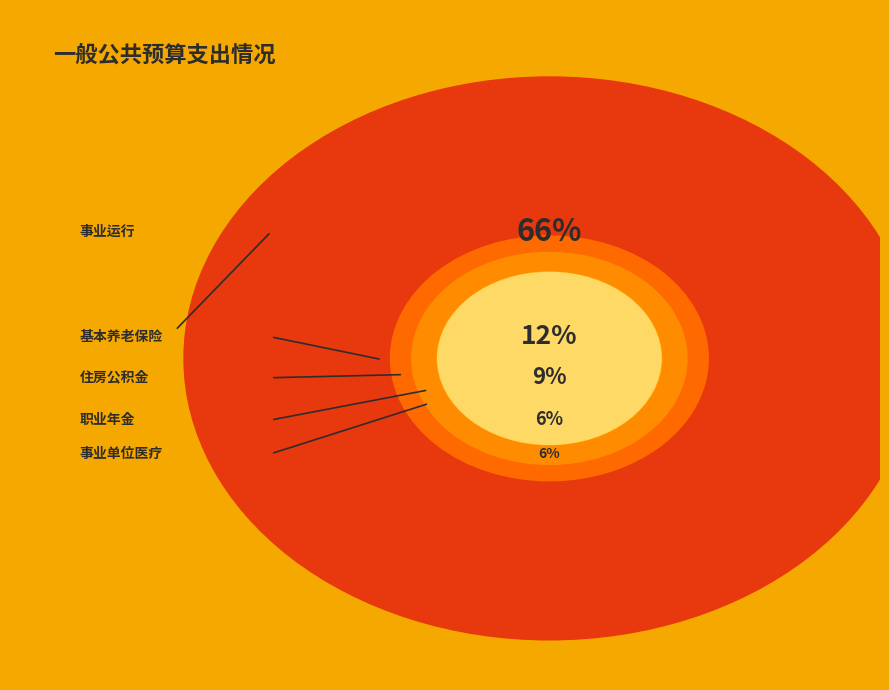

Is there a majority slice in this chart?

Yes